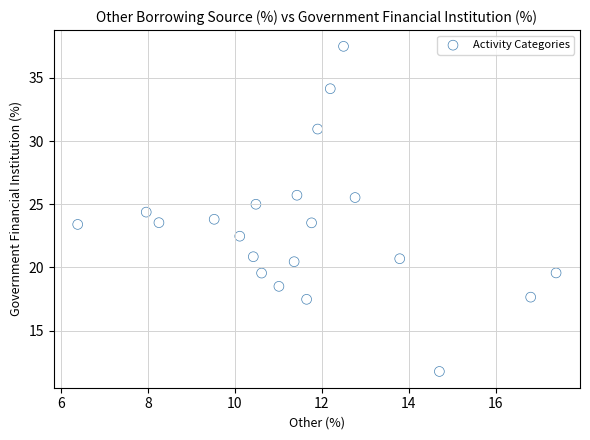

What is the range of Y values (max minus min)?

25.7